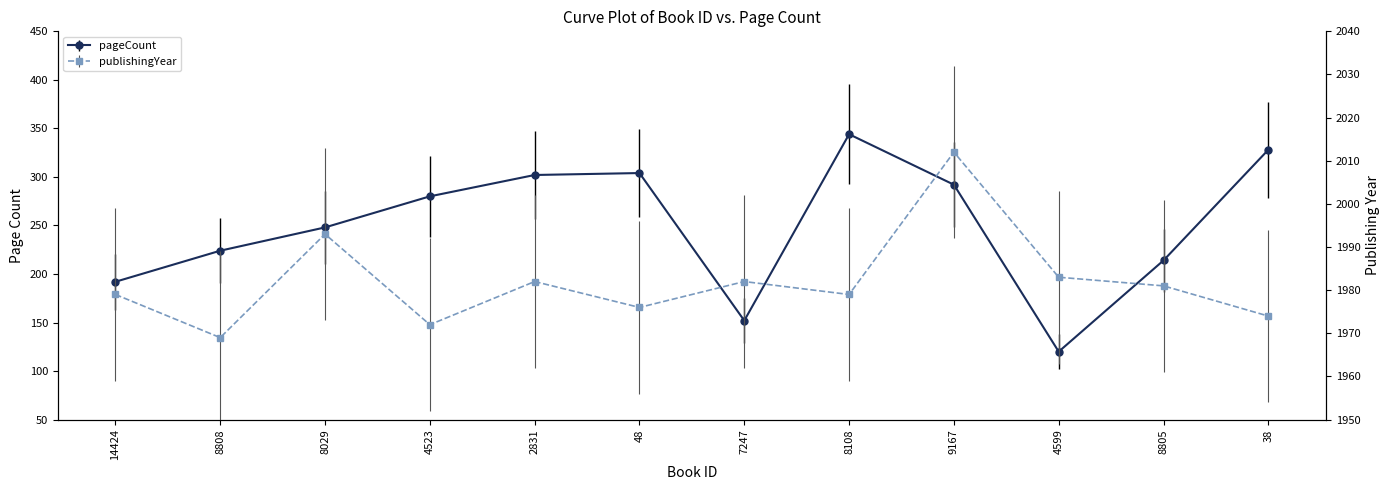

True or false: publishingYear and pageCount cross at least once.

False